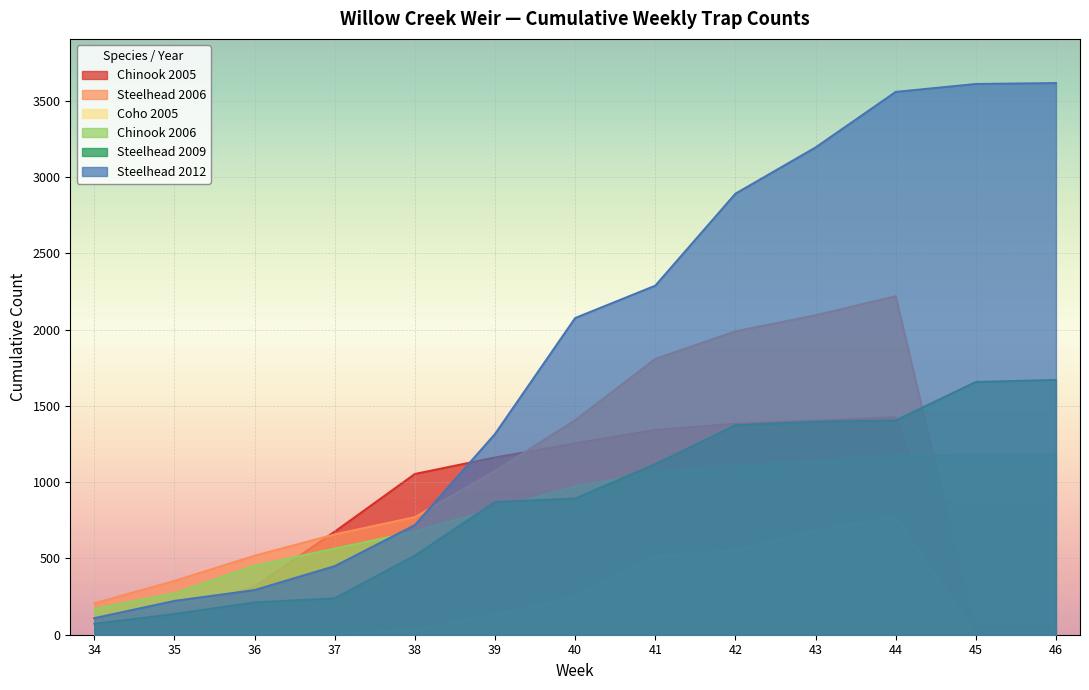

The value of Steelhead 2009 at 35 is 136. True or false?

True